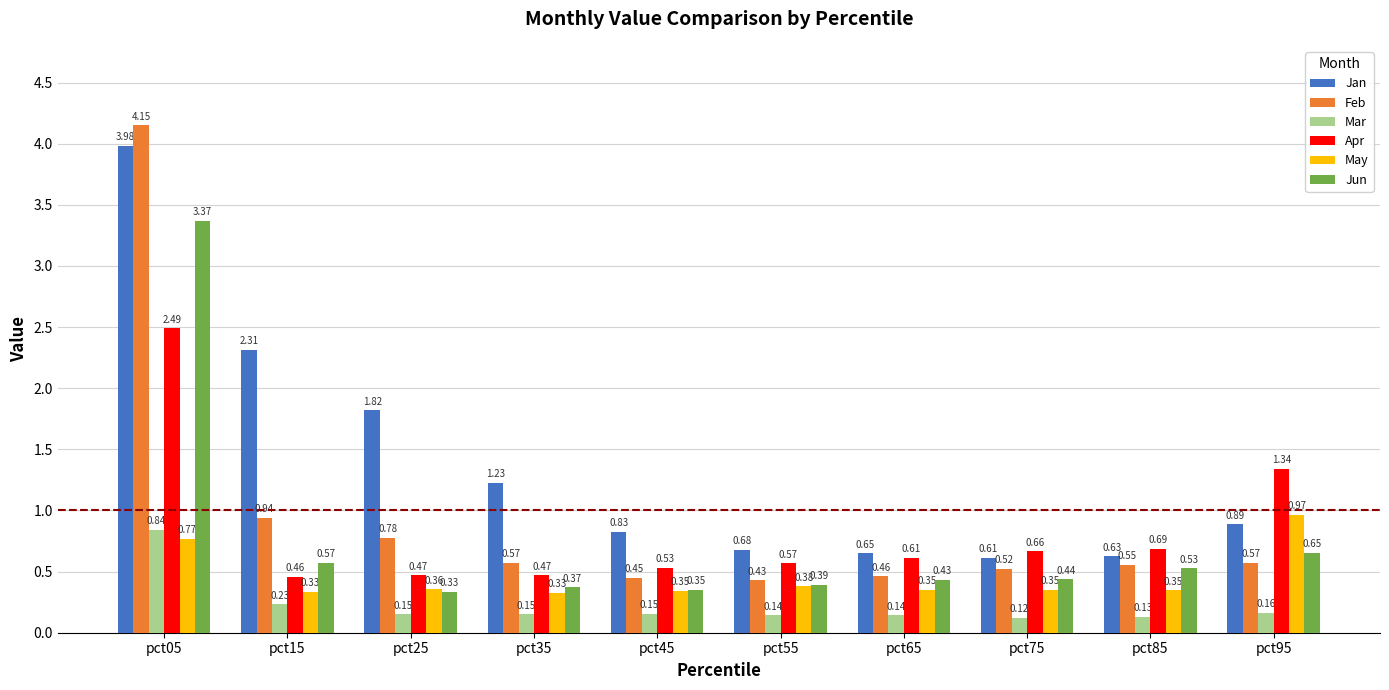

List the series in order of their peak value, highest first.

Feb, Jan, Jun, Apr, May, Mar